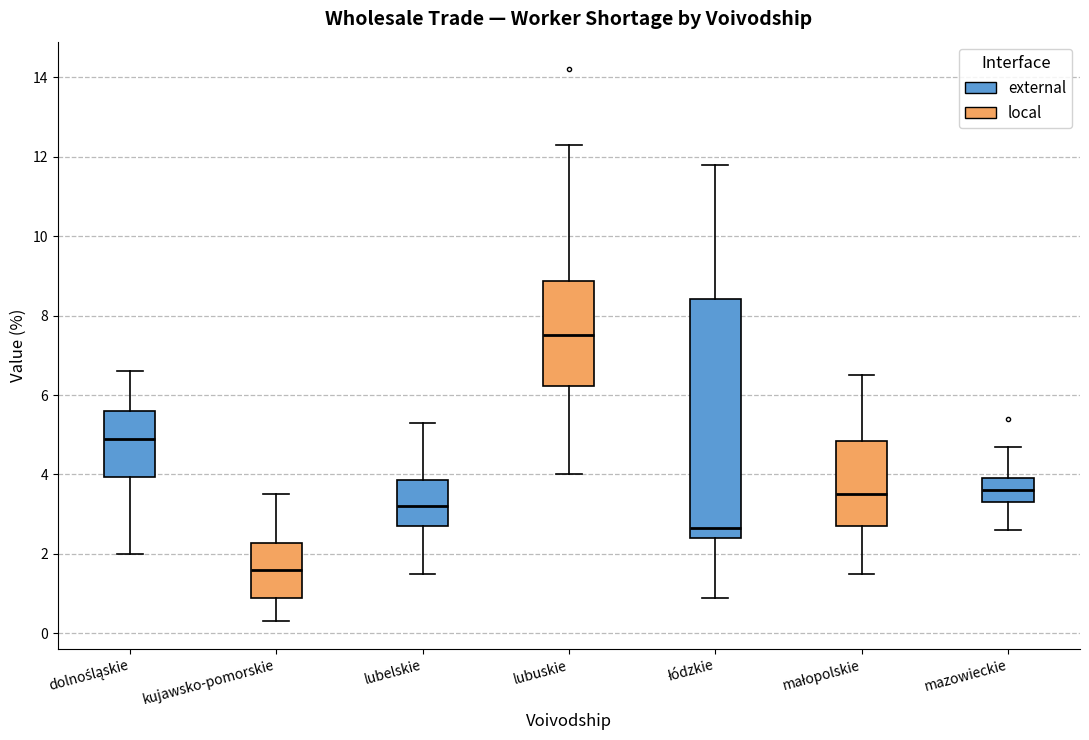

Comparing the boxes themselves (not the whiskers), which one is the tallest?

łódzkie